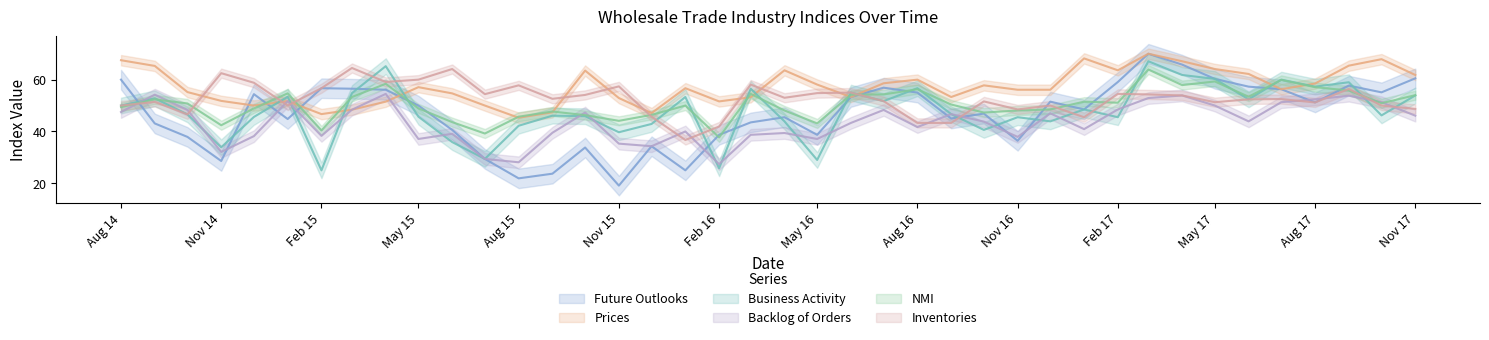

Reading right to left, what are all the values shown in this chart?

Future Outlooks: 60.5	55.1	57.7	51.2	56.3	57.3	60.3	65.8	70.0	59.1	48.5	51.5	36.4	46.9	45.0	55.0	56.9	53.3	38.7	45.5	43.5	38.7	25.0	34.3	19.1	33.8	23.7	21.9	29.4	40.6	50.0	56.1	56.5	56.7	44.8	54.4	28.6	37.9	43.1	60.0
Prices: 61.8	67.9	65.4	58.5	56.3	62.2	64.1	67.1	70.0	63.6	68.2	56.1	56.1	57.8	53.3	60.0	58.6	53.3	58.1	63.6	53.2	51.6	56.7	47.1	52.9	63.5	47.4	45.3	50.0	54.7	57.1	51.5	48.4	46.7	51.7	50.0	51.8	55.2	65.3	67.5
Business Activity: 53.9	46.2	59.0	57.3	60.0	52.4	60.3	61.8	67.1	45.5	48.5	43.9	45.5	40.6	46.7	56.7	51.7	55.0	29.0	43.9	56.5	25.8	53.3	42.9	39.7	45.9	46.1	42.2	29.4	35.9	45.7	65.2	54.8	25.0	53.4	45.6	33.9	46.6	52.8	50.0
Backlog of Orders: 46.1	51.3	53.8	52.4	51.3	43.9	50.0	53.9	52.9	48.5	40.9	47.0	37.9	43.8	46.7	41.7	48.3	43.3	37.1	39.4	38.7	27.4	40.0	34.3	35.3	47.3	39.5	28.1	29.4	39.1	37.1	54.5	48.4	38.3	51.7	38.2	32.1	48.3	54.2	47.5
NMI: 54.0	50.9	55.8	57.1	59.9	53.4	59.3	57.9	63.9	51.1	51.5	48.5	48.1	47.3	50.4	56.3	54.3	54.2	43.1	48.1	54.5	37.7	50.0	46.4	44.1	46.3	47.7	45.7	39.2	43.6	48.9	58.4	53.3	40.4	54.7	48.9	42.4	50.8	52.4	49.4
Inventories: 48.7	50.0	56.4	51.2	52.5	52.4	51.3	53.9	54.3	54.5	45.5	50.0	48.5	51.6	43.3	43.3	51.7	55.0	54.8	53.0	58.1	41.9	36.7	45.7	57.4	54.1	52.6	57.8	54.4	64.1	60.0	59.1	64.5	56.7	50.0	58.8	62.5	46.6	51.4	50.0